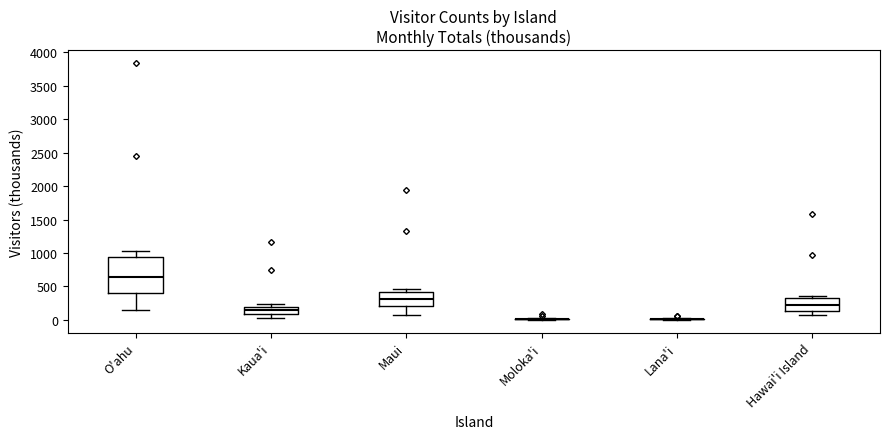

Comparing the boxes themselves (not the whiskers), which one is the tallest?

O'ahu